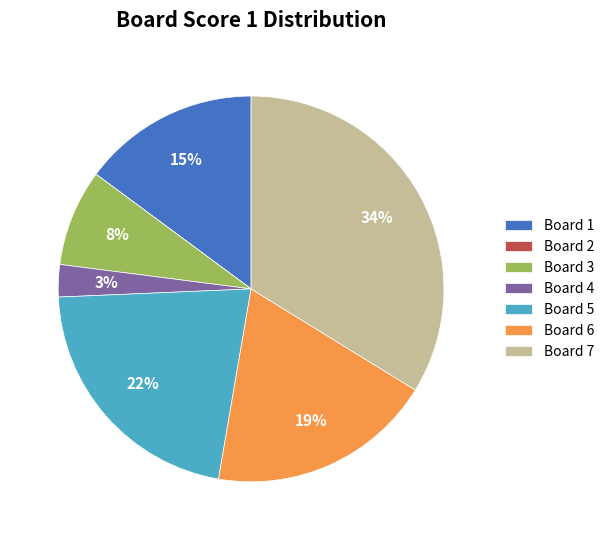

What is the ratio of the value at Board 3 to the value at Board 1?

0.5